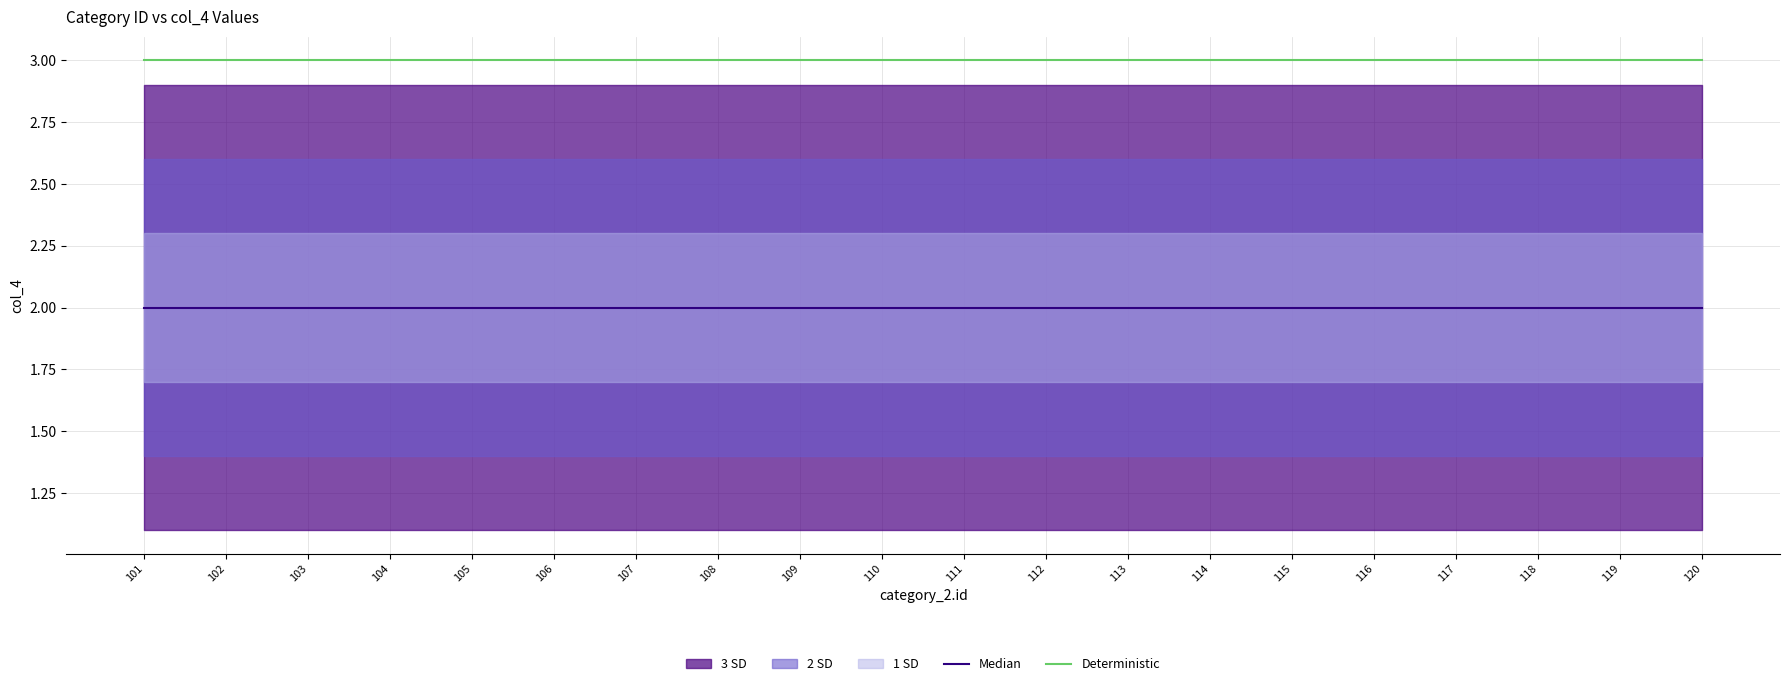

The Deterministic series shows 1 at 106. True or false?

False